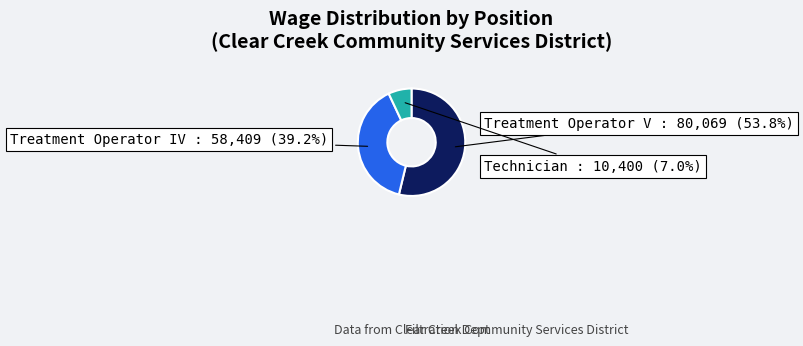

How many slices are in this pie chart?

3